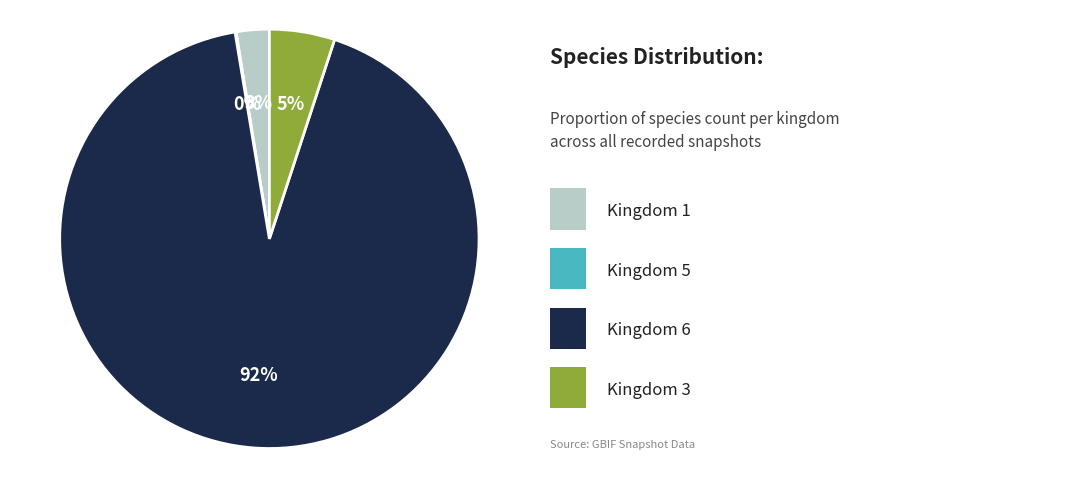

Is there any slice that represents more than half of the pie?

Yes